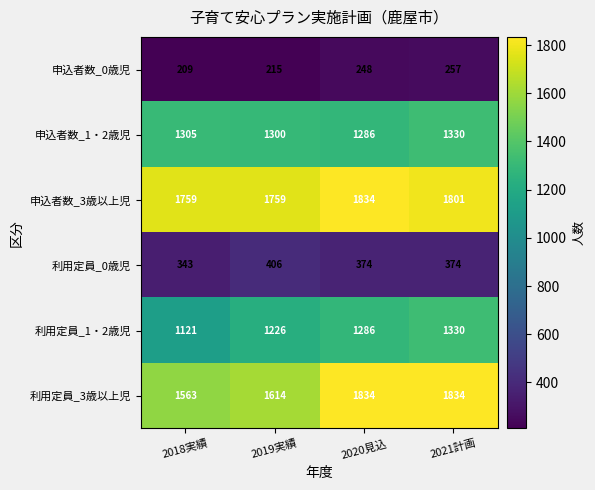

Which series has the largest total across all categories?

申込者数_3歳以上児